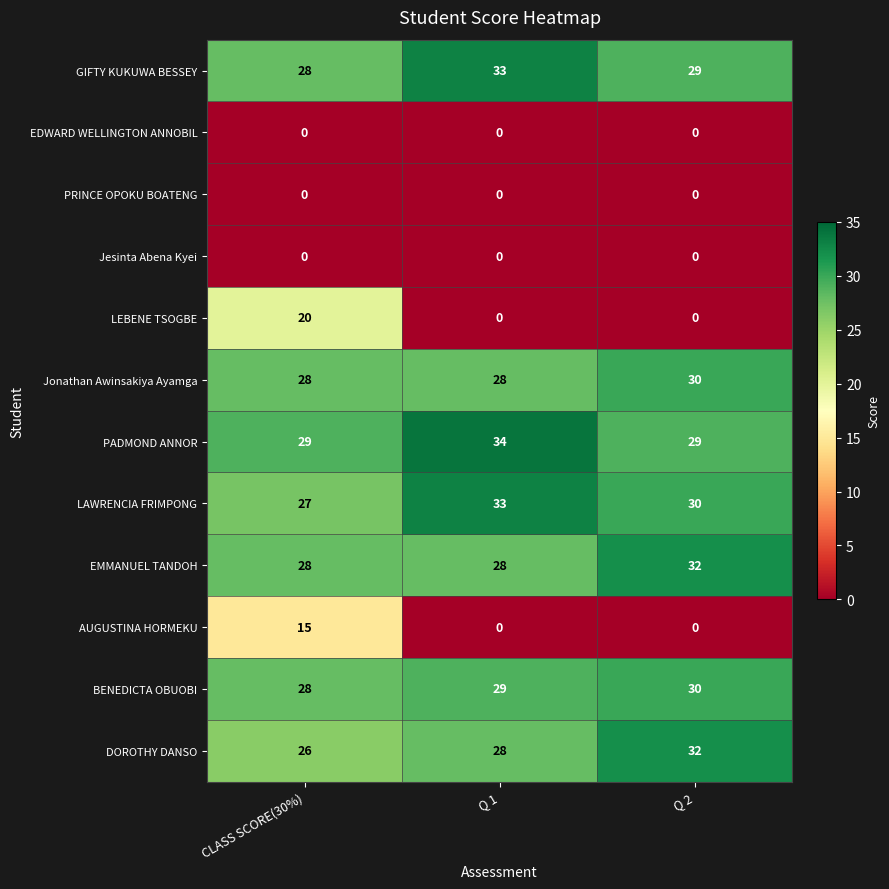

Between CLASS SCORE(30%) and Q 2, which series saw the biggest shift?

LEBENE TSOGBE